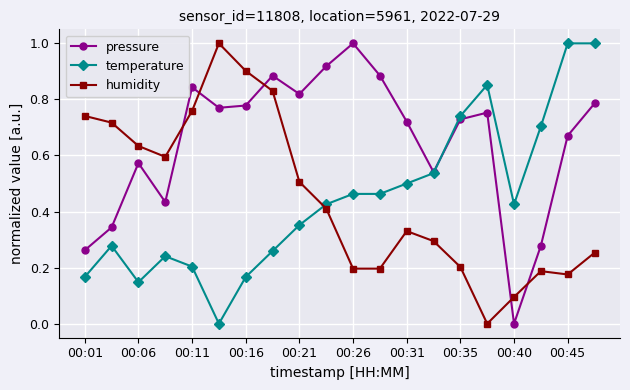

How many intersections are there between humidity and temperature?

1